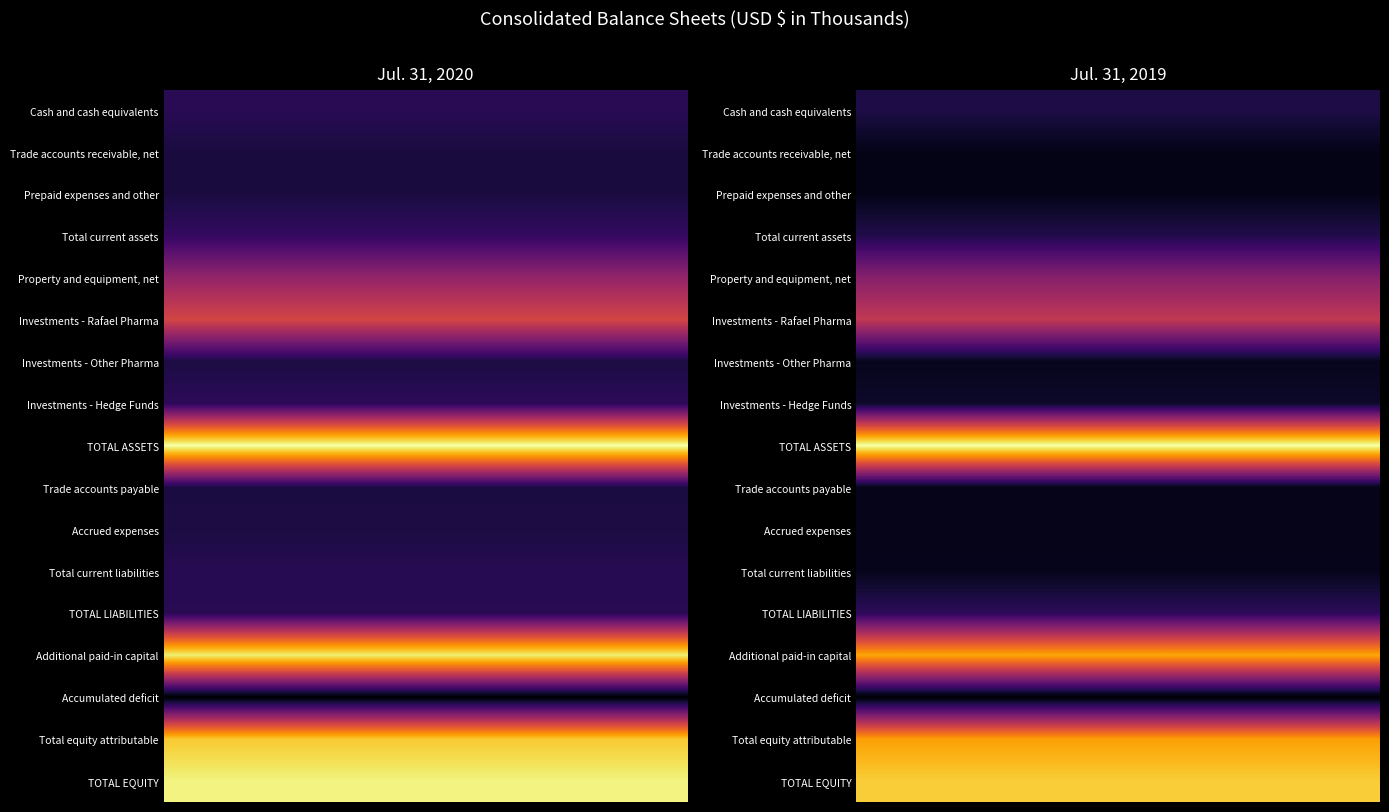

Reading left to right, transcribe all the data shown in this chart.

Cash and cash equivalents: 0=6206	1=12024
Trade accounts receivable, net: 0=267	1=450
Prepaid expenses and other: 0=273	1=507
Total current assets: 0=9832	1=13261
Property and equipment, net: 0=44433	1=48733
Investments - Rafael Pharma: 0=70018	1=70018
Investments - Other Pharma: 0=1201	1=2000
Investments - Hedge Funds: 0=7510	1=5125
TOTAL ASSETS: 0=136347	1=142143
Trade accounts payable: 0=921	1=795
Accrued expenses: 0=1191	1=605
Total current liabilities: 0=5727	1=1427
TOTAL LIABILITIES: 0=5819	1=17379
Additional paid-in capital: 0=129136	1=112898
Accumulated deficit: 0=-16255	1=-5840
Total equity attributable: 0=116800	1=110981
TOTAL EQUITY: 0=130528	1=124764